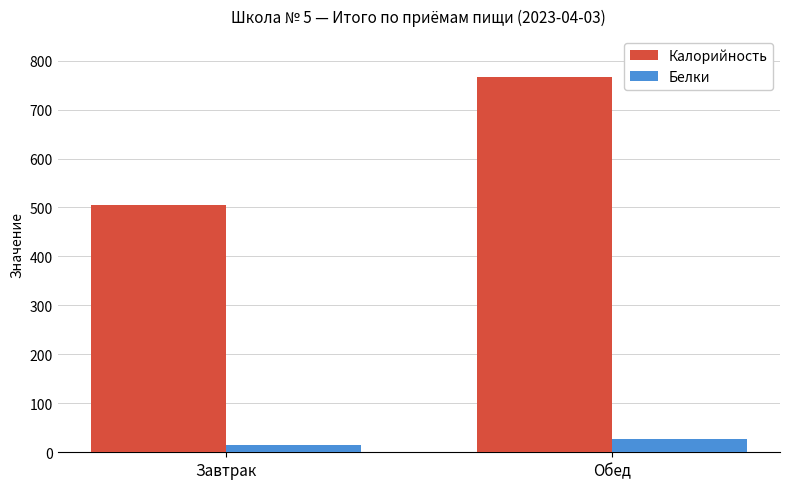

The Калорийность series shows 230.0 at Завтрак. True or false?

False